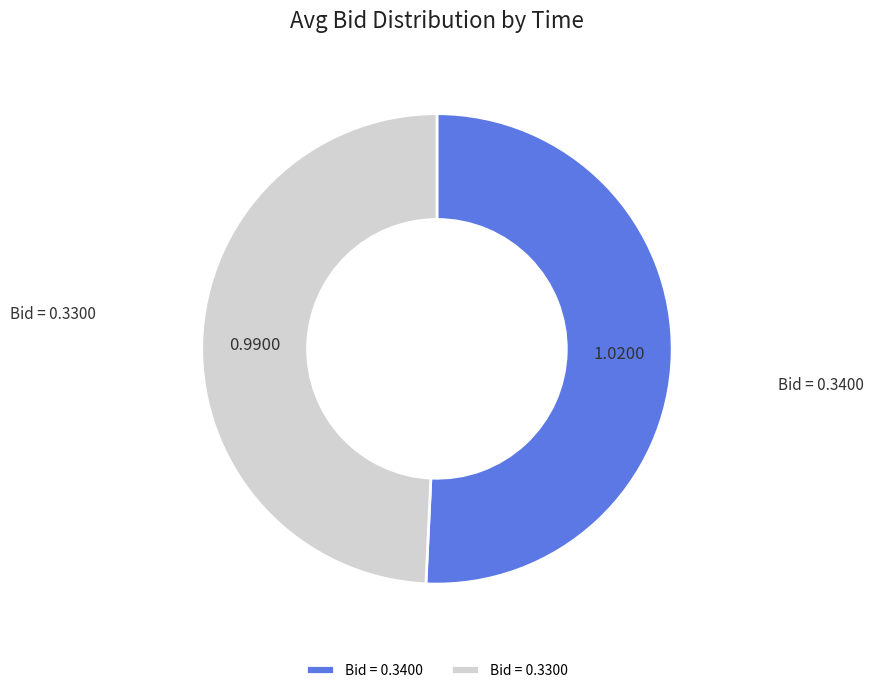

Combined, do Bid = 0.3400 and Bid = 0.3300 account for over 50%?

Yes